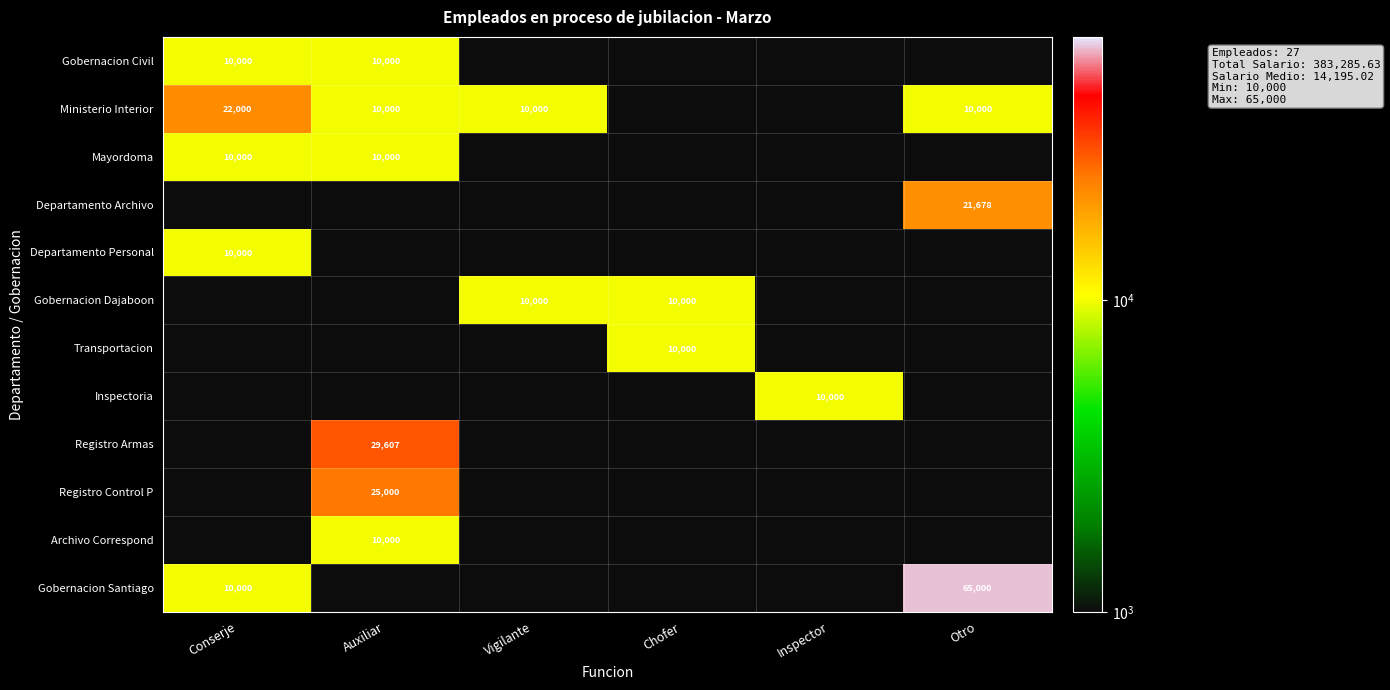

Which has a higher value, Inspector or Conserje?

Conserje